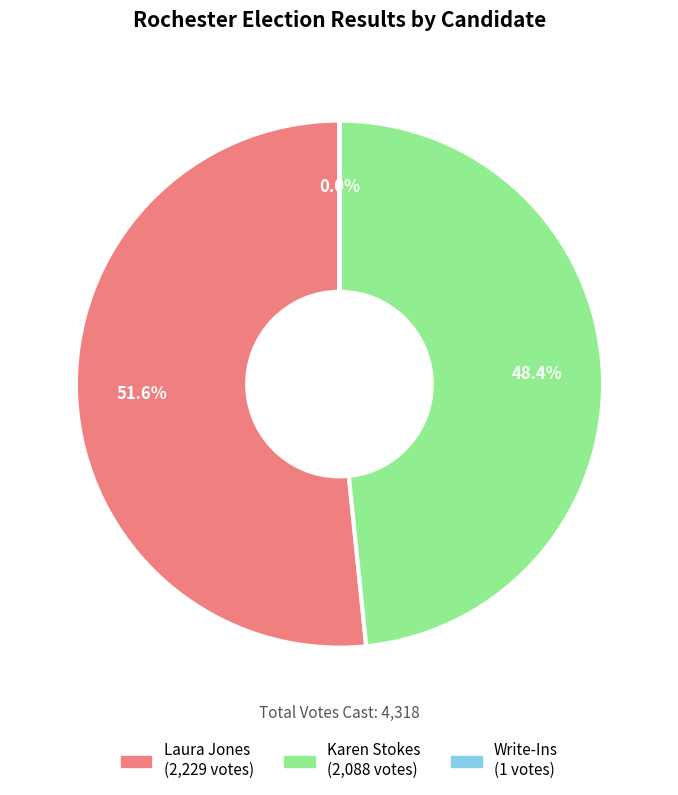

Does any single category account for the majority?

Yes